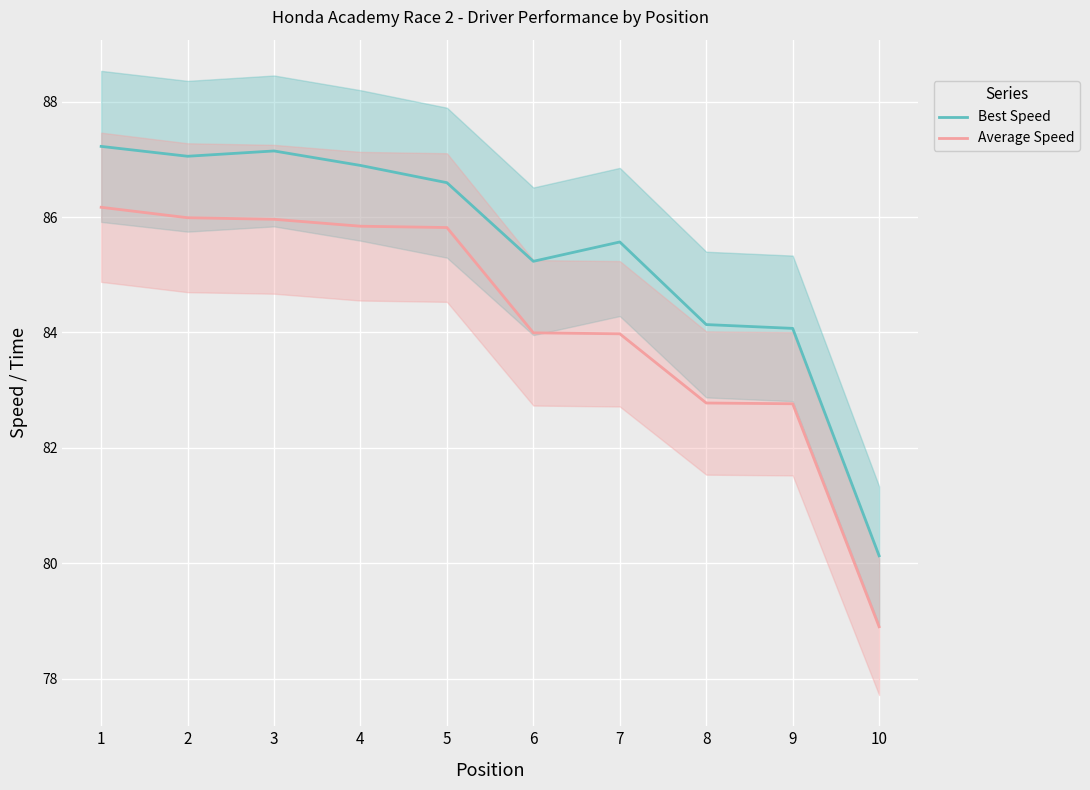

Reading left to right, transcribe all the data shown in this chart.

Best Speed: 87.2	87.1	87.1	86.9	86.6	85.2	85.6	84.1	84.1	80.1
Average Speed: 86.2	86.0	86.0	85.8	85.8	84.0	84.0	82.8	82.8	78.9